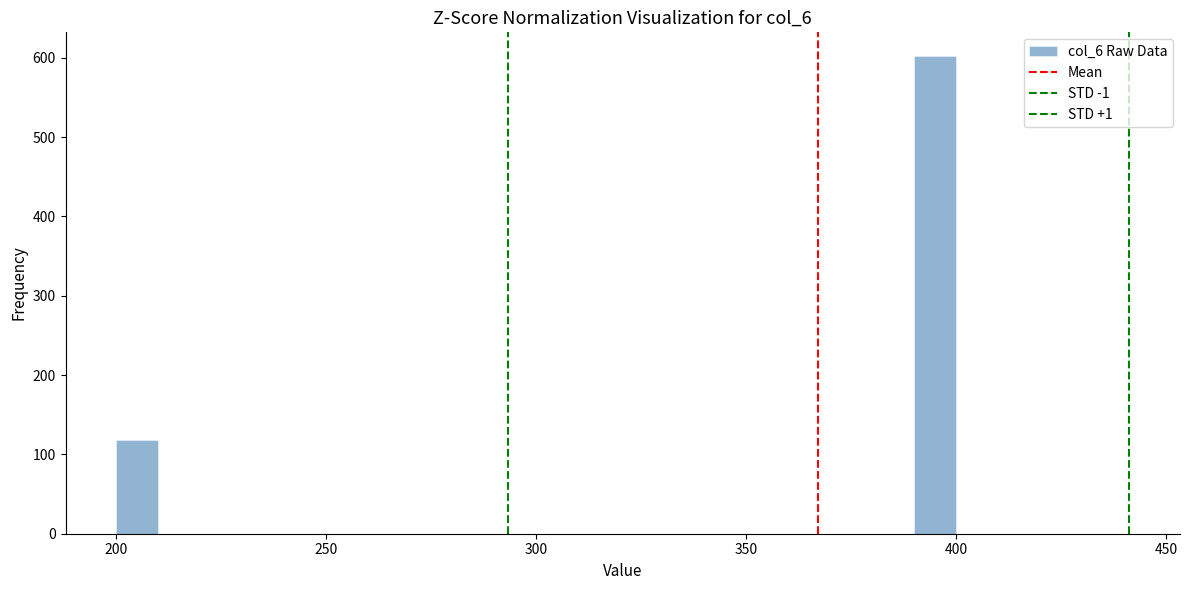

Read against the x-axis, roughly where is the centre of the tallest bar?

395